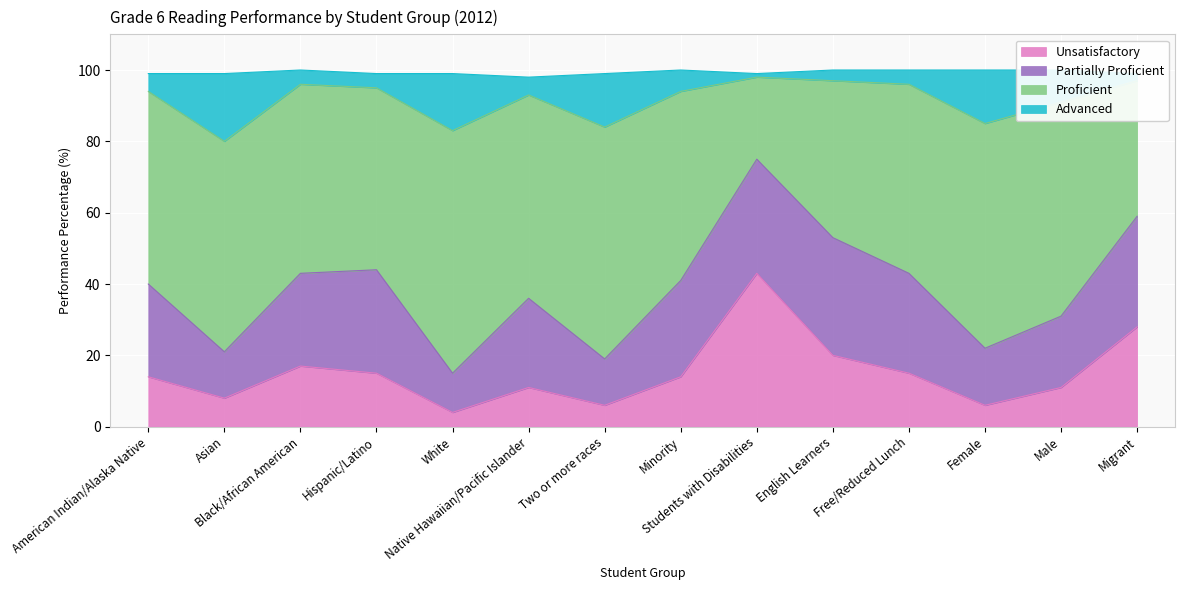

What is the highest value of the Unsatisfactory series?

43